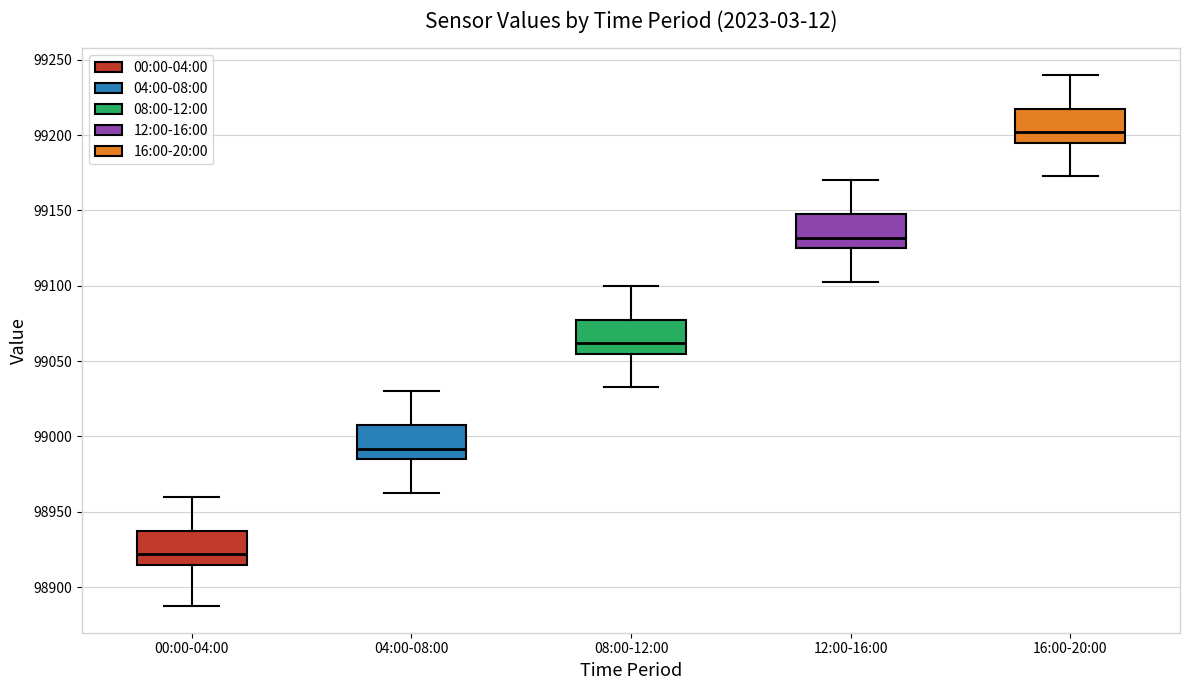

Reading left to right, transcribe this box plot: for each box, give where its median line is, the range the box spans, and where its two whiskers end, as read against the y-axis. The values are not printed on the chart, so give them approximately, as read against the axis.

00:00-04:00: median 98920, box 98915 to 98935, whiskers 98885 to 98960
04:00-08:00: median 98990, box 98985 to 99005, whiskers 98965 to 99030
08:00-12:00: median 99060, box 99055 to 99075, whiskers 99035 to 99100
12:00-16:00: median 99130, box 99125 to 99145, whiskers 99105 to 99170
16:00-20:00: median 99200, box 99195 to 99215, whiskers 99175 to 99240